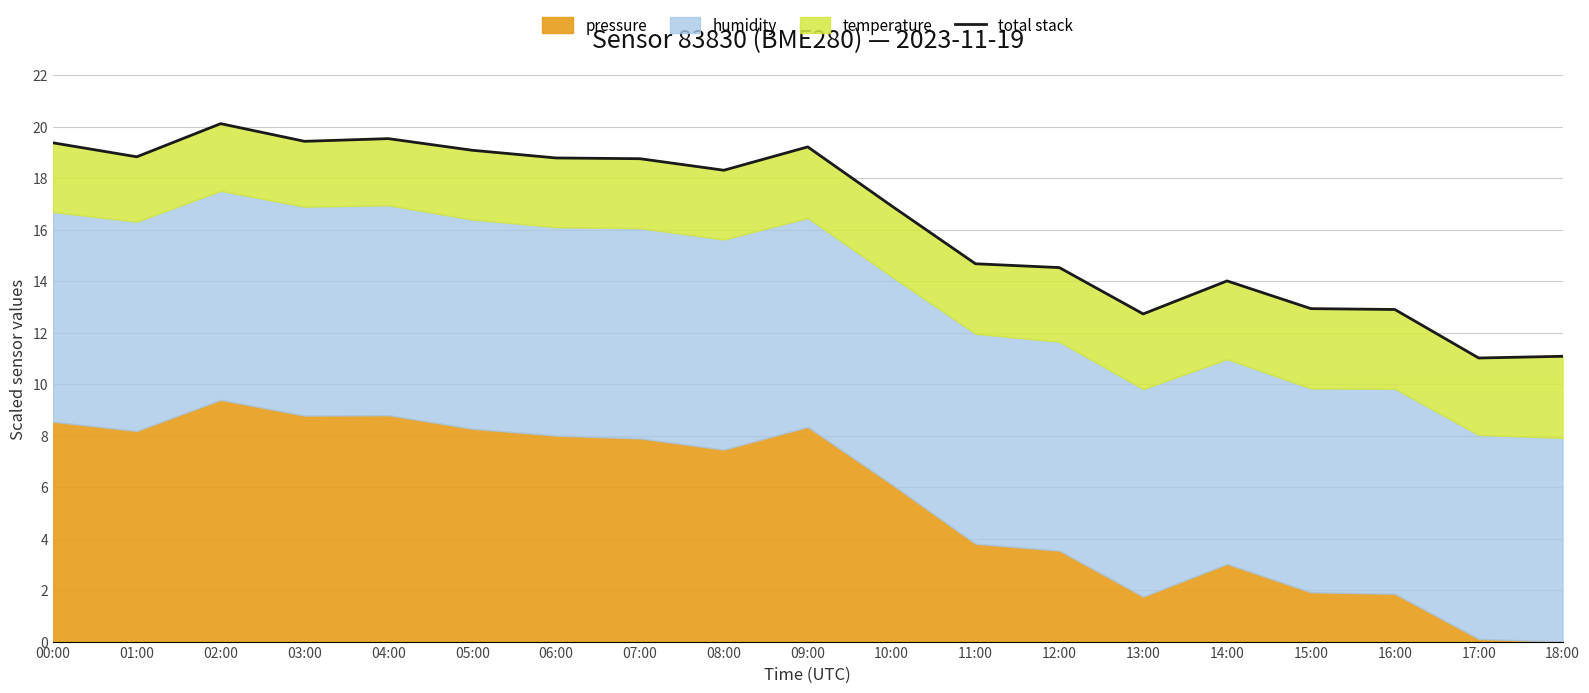

Where does the data first go above 18?

00:00